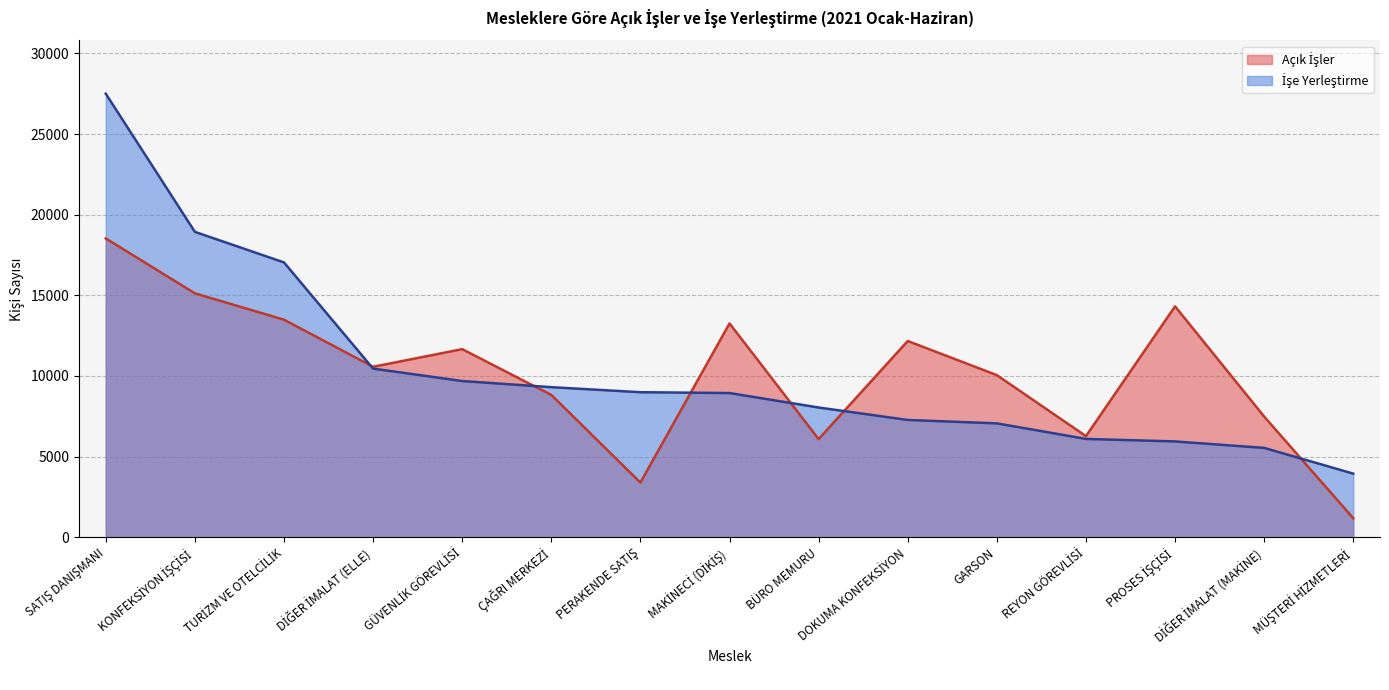

Between which two adjacent categories do Açık İşler and İşe Yerleştirme first intersect?

TURİZM VE OTELCİLİK and DİĞER İMALAT (ELLE)